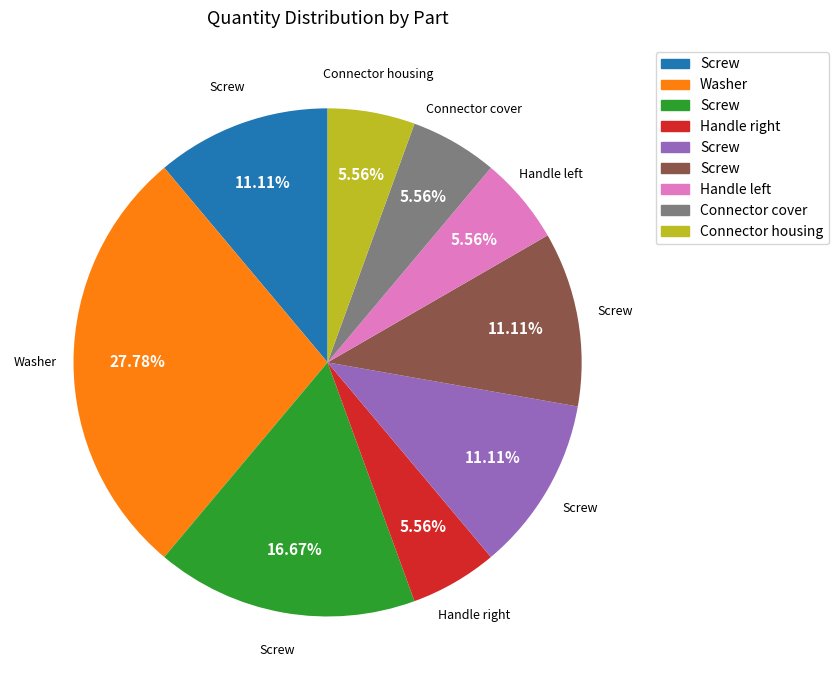

How many slices are in this pie chart?

9